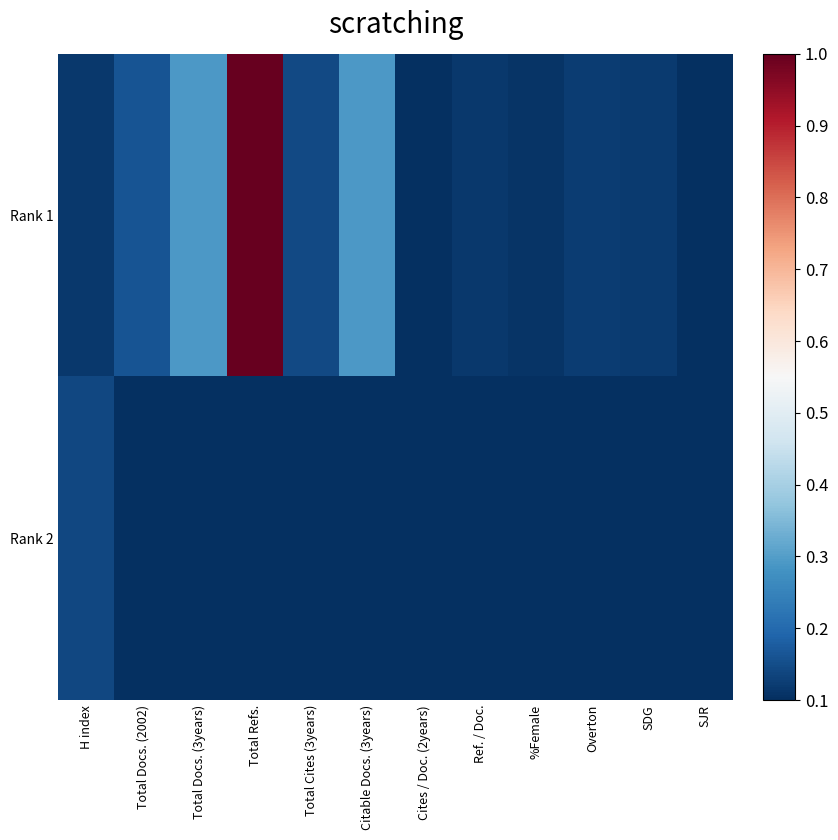

Which has a higher value, Total Cites (3years) or H index?

Total Cites (3years)